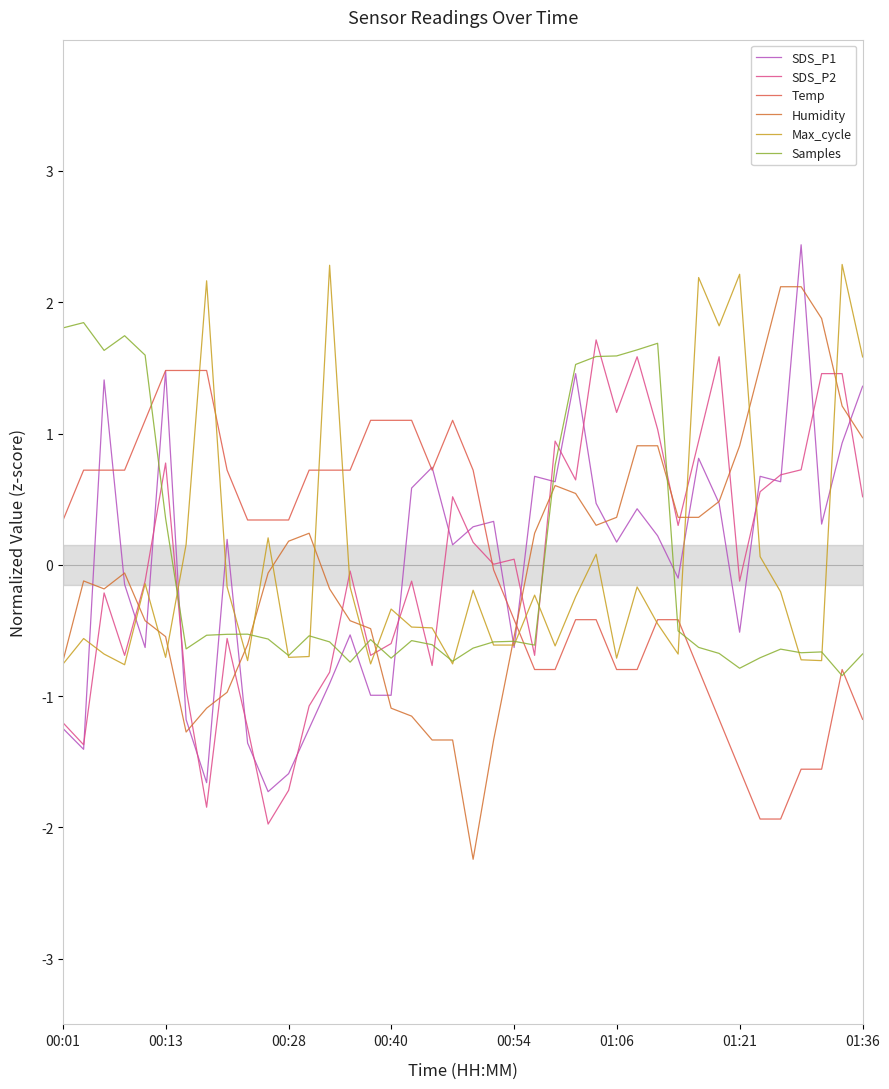

Which series has the largest total across all categories?

SDS_P2